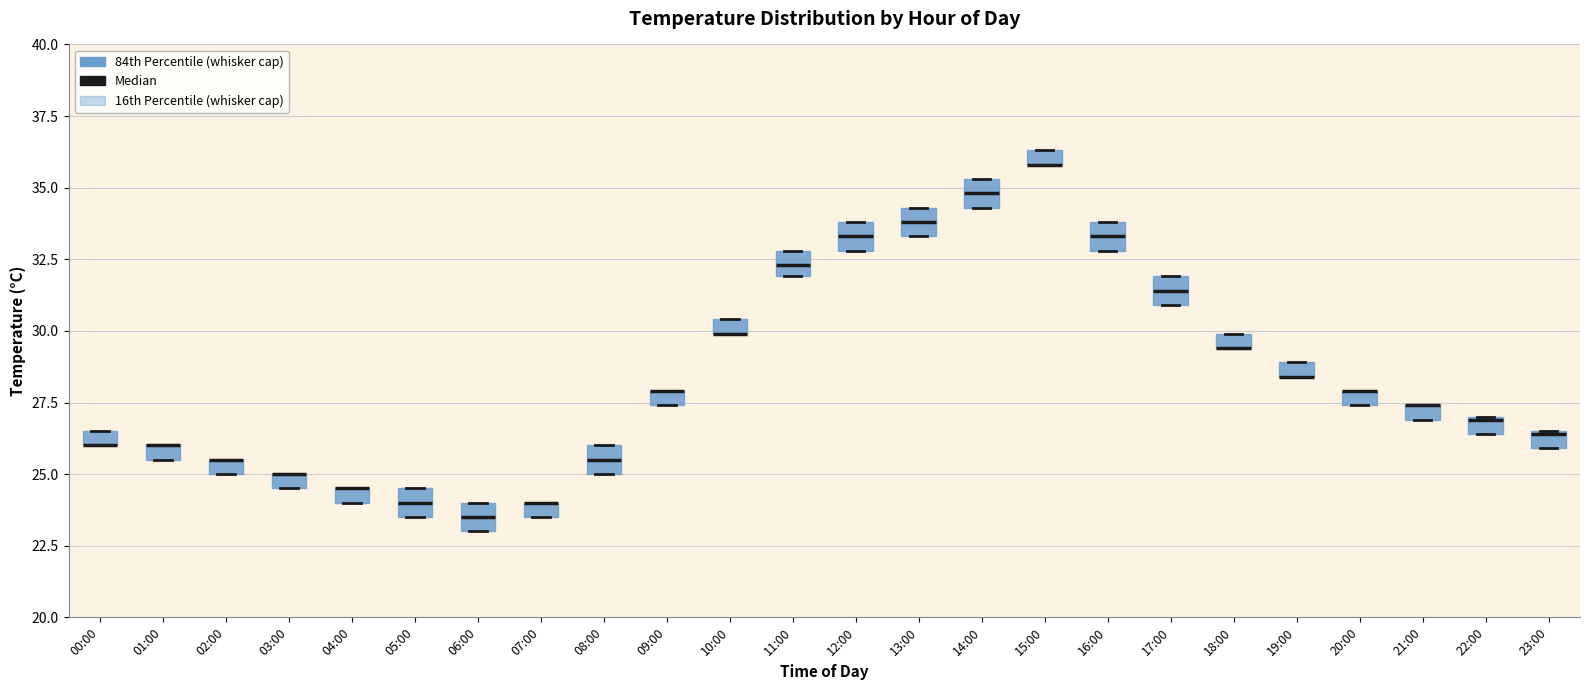

Where is the lower edge of the box for 06:00 on the y-axis? The values are not printed on the chart, so give them approximately, as read against the axis.

23.0